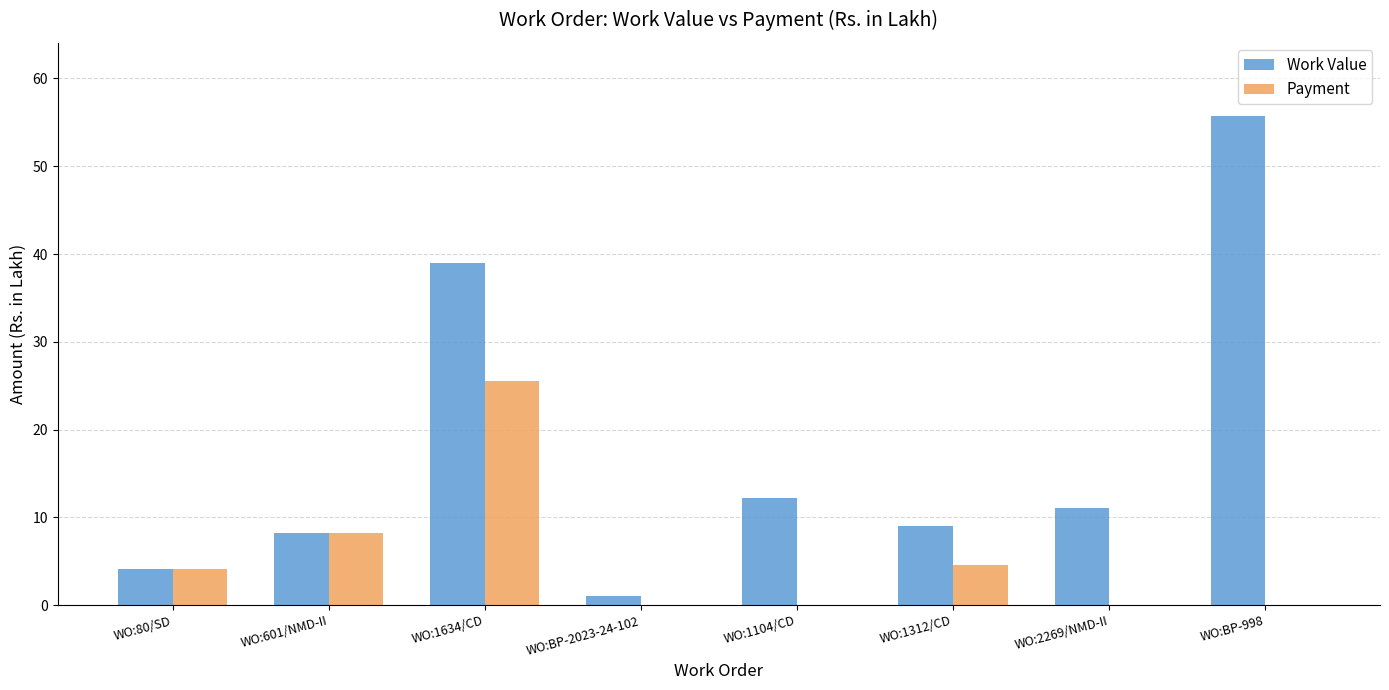

How many groups of bars are there?

8